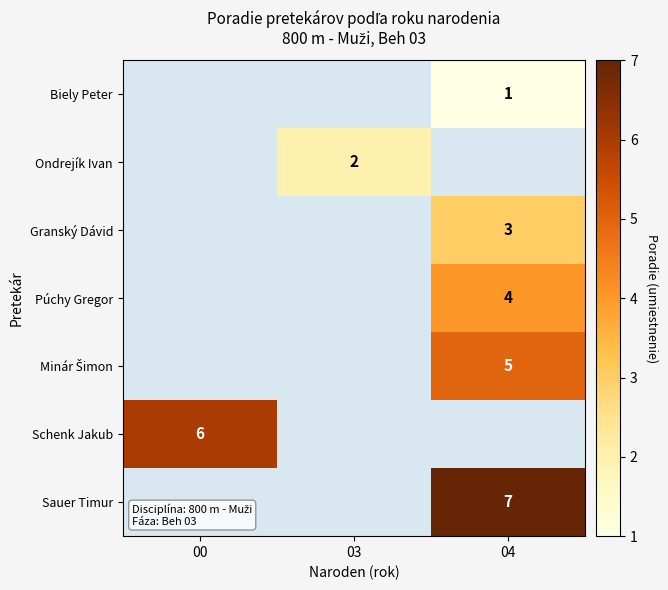

The Schenk Jakub series shows 6 at 00. True or false?

True